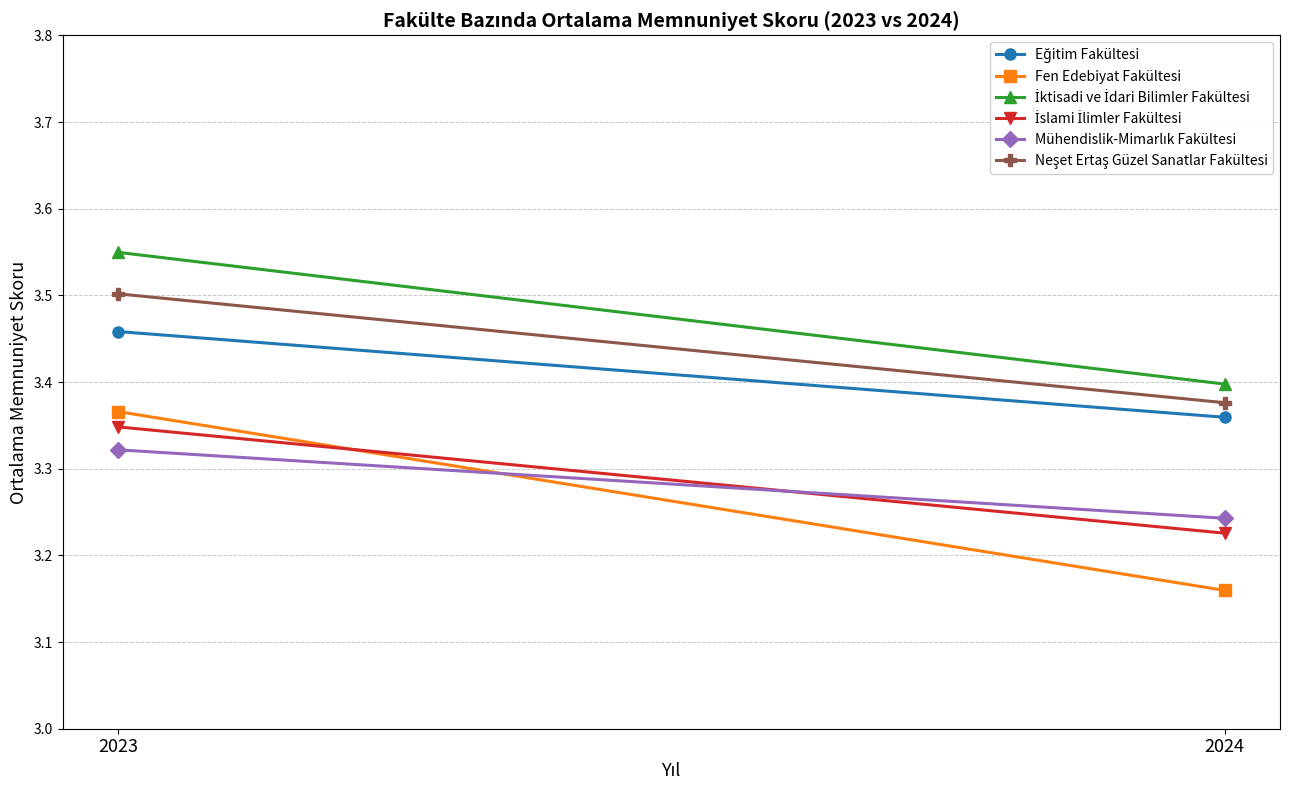

What are all the series names shown in the legend?

Eğitim Fakültesi, Fen Edebiyat Fakültesi, İktisadi ve İdari Bilimler Fakültesi, İslami İlimler Fakültesi, Mühendislik-Mimarlık Fakültesi, Neşet Ertaş Güzel Sanatlar Fakültesi